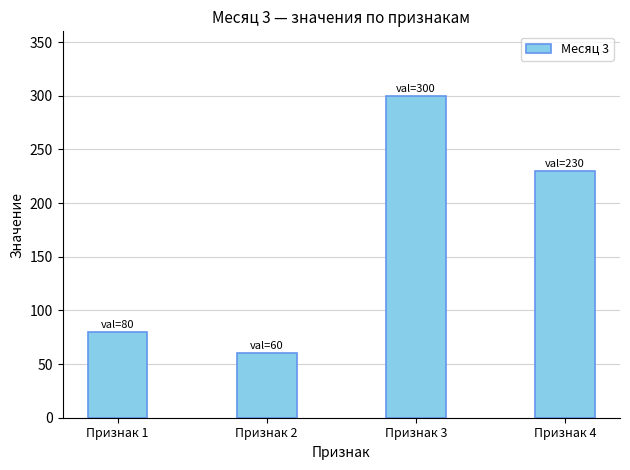

Are the bars horizontal?

No